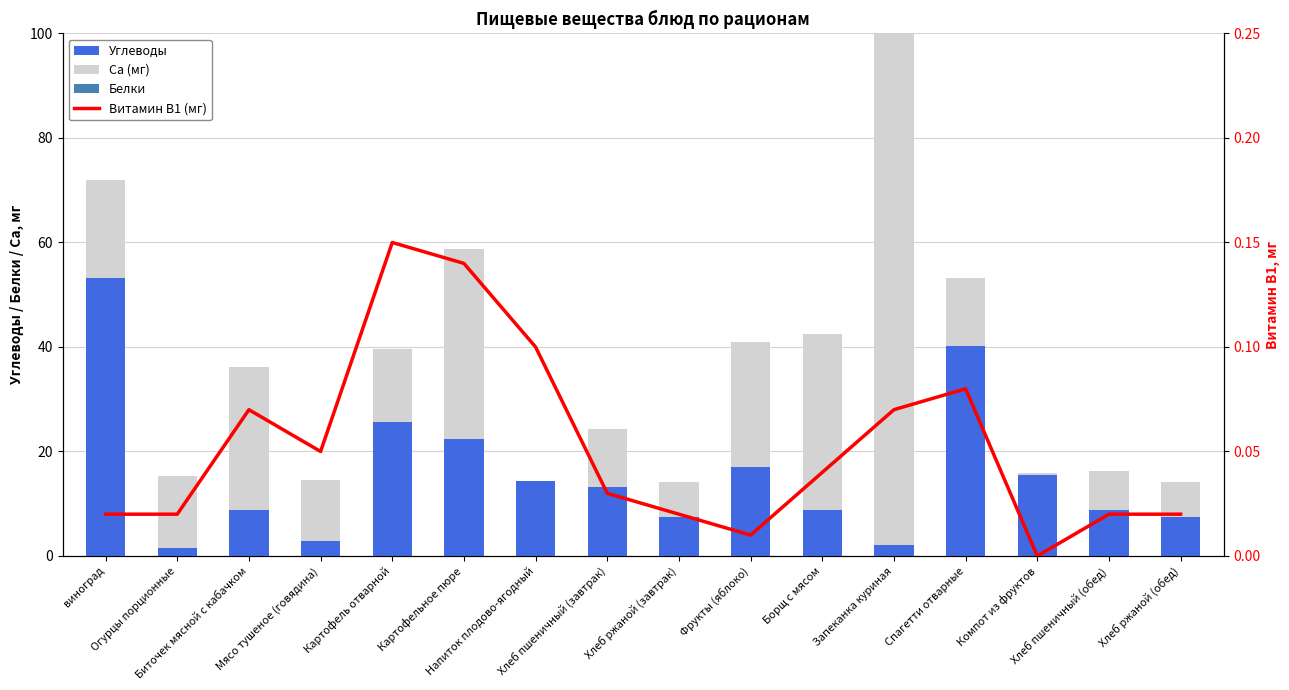

Reading left to right, extract all data points from this chart.

Углеводы: виноград=53.3	Огурцы порционные=1.6	Биточек мясной с кабачком=8.8	Мясо тушеное (говядина)=2.9	Картофель отварной=25.6	Картофельное пюре=22.4	Напиток плодово-ягодный=14.4	Хлеб пшеничный (завтрак)=13.3	Хлеб ржаной (завтрак)=7.4	Фрукты (яблоко)=16.9	Борщ с мясом=8.7	Запеканка куриная=2.1	Спагетти отварные=40.2	Компот из фруктов=15.5	Хлеб пшеничный (обед)=8.8	Хлеб ржаной (обед)=7.4
Ca (мг): виноград=18.7	Огурцы порционные=13.8	Биточек мясной с кабачком=27.4	Мясо тушеное (говядина)=11.7	Картофель отварной=14.0	Картофельное пюре=36.4	Напиток плодово-ягодный=0.0	Хлеб пшеничный (завтрак)=11.1	Хлеб ржаной (завтрак)=6.8	Фрукты (яблоко)=24.0	Борщ с мясом=33.8	Запеканка куриная=157.7	Спагетти отварные=13.0	Компот из фруктов=0.4	Хлеб пшеничный (обед)=7.4	Хлеб ржаной (обед)=6.8
Белки: виноград=0.0	Огурцы порционные=0.0	Биточек мясной с кабачком=0.0	Мясо тушеное (говядина)=0.0	Картофель отварной=0.0	Картофельное пюре=0.0	Напиток плодово-ягодный=0.0	Хлеб пшеничный (завтрак)=0.0	Хлеб ржаной (завтрак)=0.0	Фрукты (яблоко)=0.0	Борщ с мясом=0.0	Запеканка куриная=0.0	Спагетти отварные=0.0	Компот из фруктов=0.0	Хлеб пшеничный (обед)=0.0	Хлеб ржаной (обед)=0.0
Витамин B1 (мг): виноград=0.0	Огурцы порционные=0.0	Биточек мясной с кабачком=0.1	Мясо тушеное (говядина)=0.1	Картофель отварной=0.1	Картофельное пюре=0.1	Напиток плодово-ягодный=0.1	Хлеб пшеничный (завтрак)=0.0	Хлеб ржаной (завтрак)=0.0	Фрукты (яблоко)=0.0	Борщ с мясом=0.0	Запеканка куриная=0.1	Спагетти отварные=0.1	Компот из фруктов=0.0	Хлеб пшеничный (обед)=0.0	Хлеб ржаной (обед)=0.0